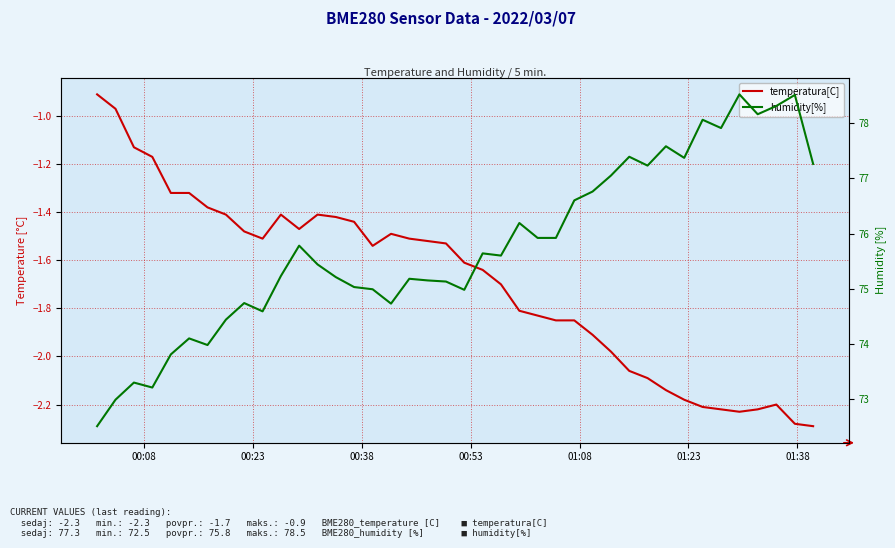

True or false: temperatura[C] has a value of -0.8 at 35.

False